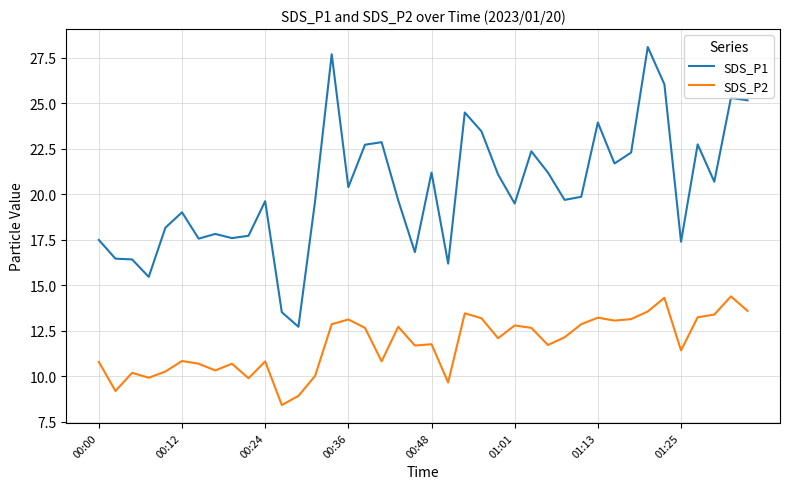

How many lines are shown in the chart?

2